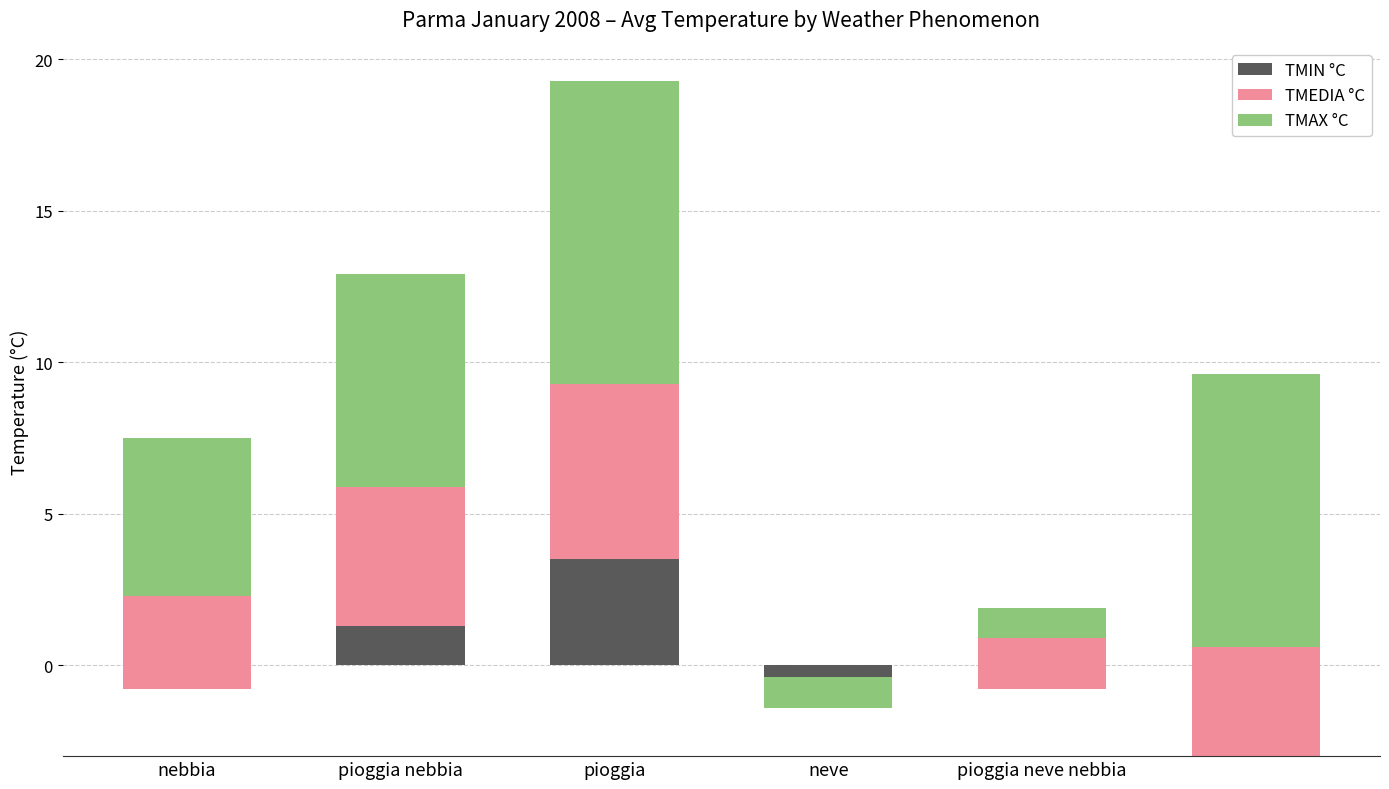

What position from the left is nebbia?

1